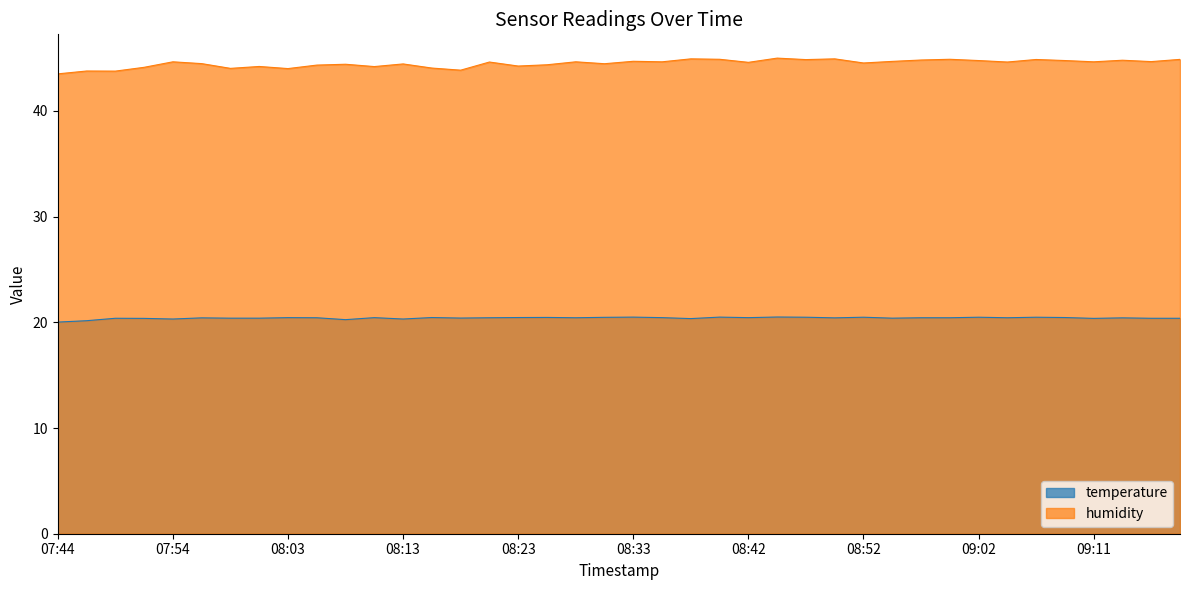

At 07:49, list the series in order from largest to smallest.

humidity, temperature